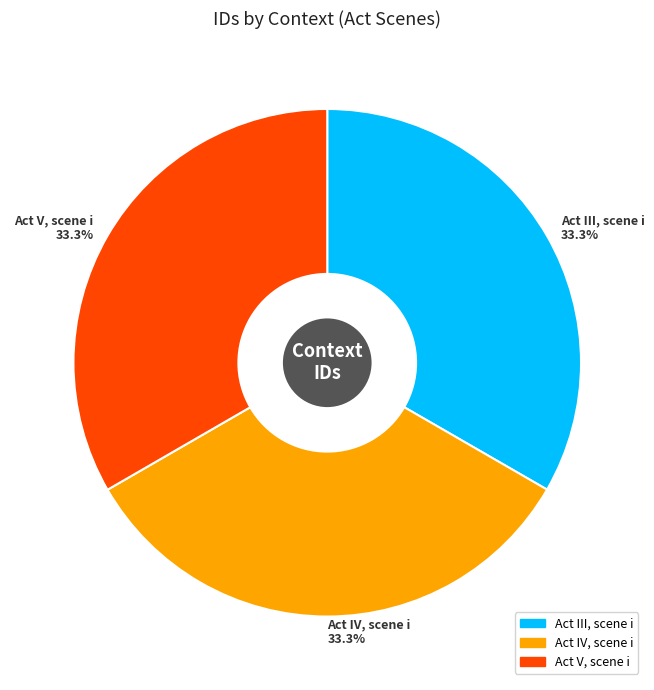

Is the sum of Act IV, scene i and Act V, scene i greater than half?

Yes